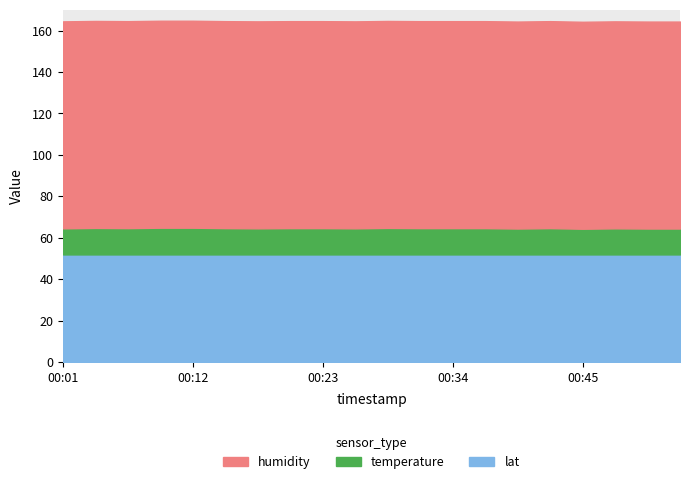

List the labels in order of temperature value, largest first.

00:09, 00:12, 00:04, 00:29, 00:06, 00:15, 00:20, 00:23, 00:31, 00:34, 00:37, 00:42, 00:01, 00:17, 00:26, 00:48, 00:40, 00:51, 00:54, 00:45